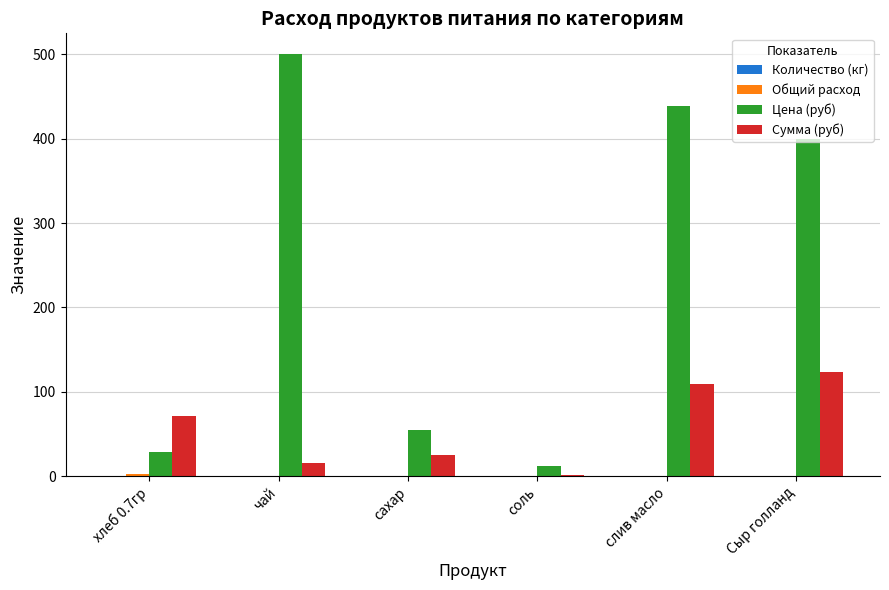

Does the chart contain stacked bars?

No